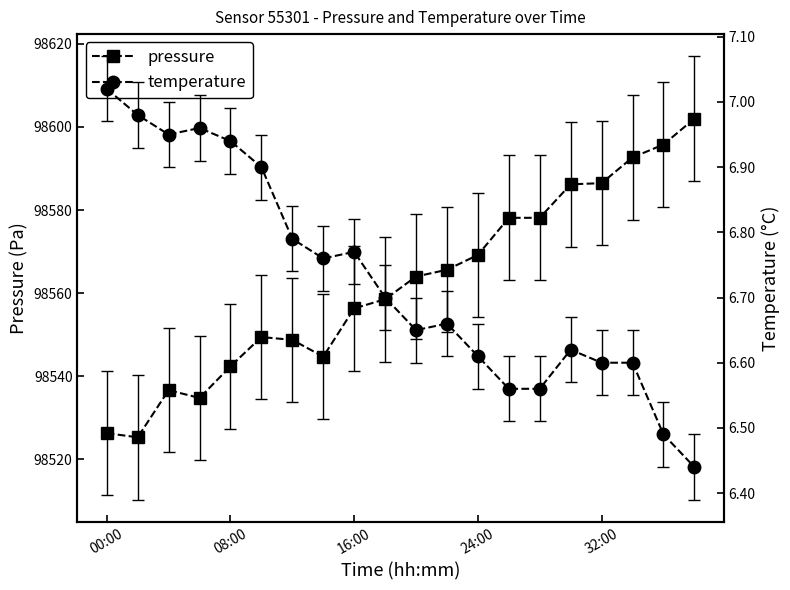

What is the value of the temperature point at the 20th from the left?

6.4